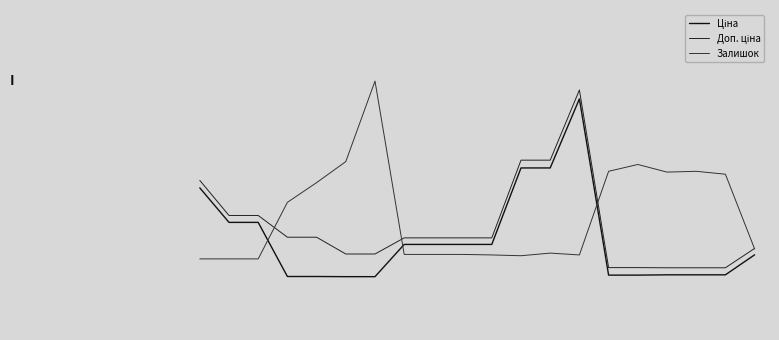

Does the chart have visible grid lines?

No